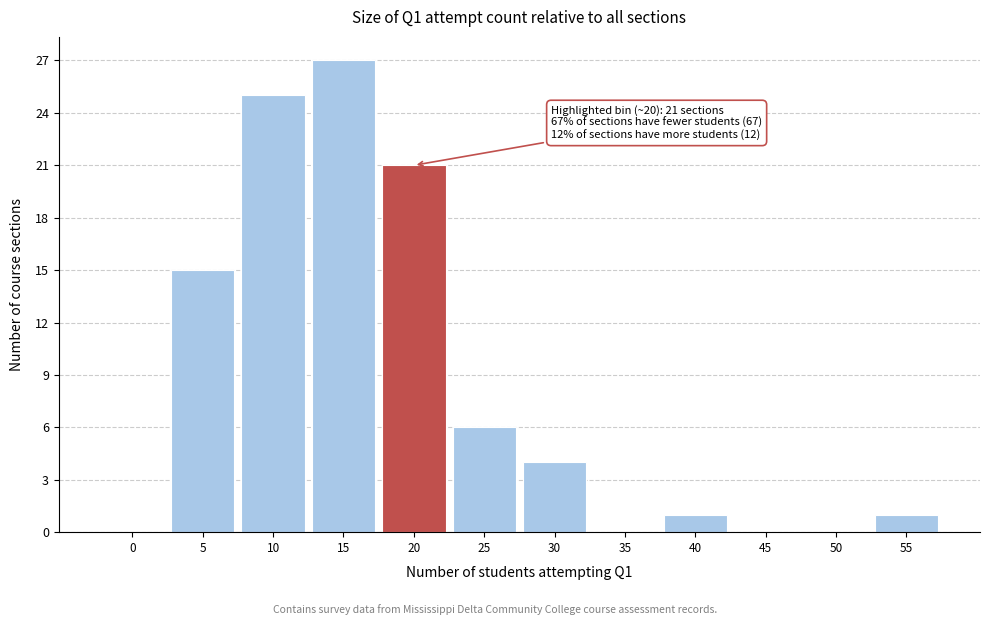

Reading left to right, list all the values displayed in this chart.

0=0	5=15	10=25	15=27	20=21	25=6	30=4	35=0	40=1	45=0	50=0	55=1